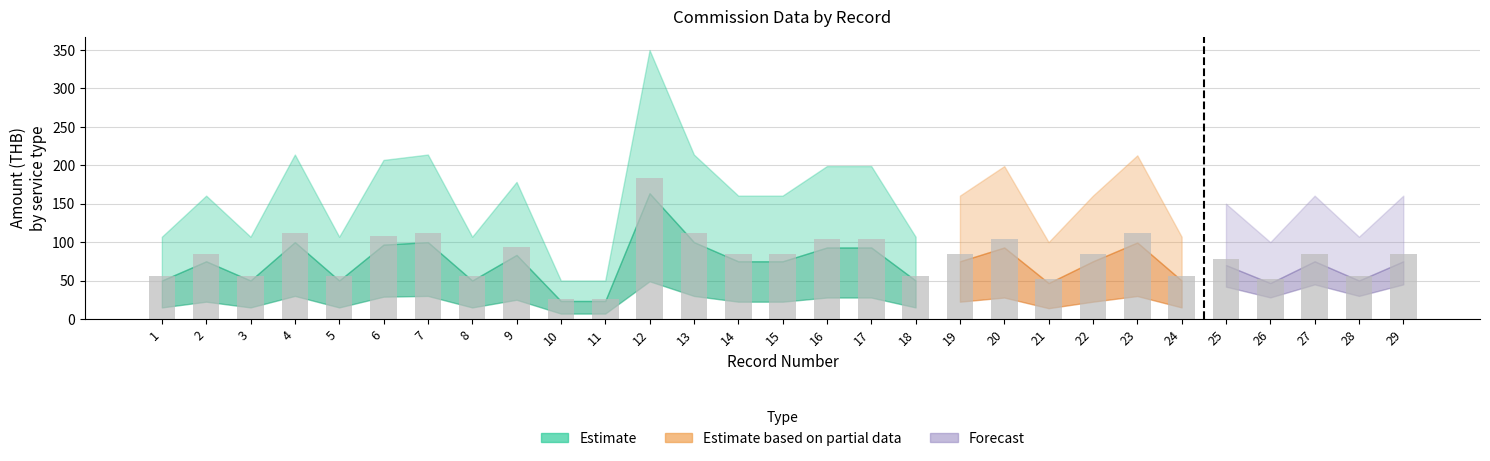

What is the difference between the maximum and minimum values?

157.0